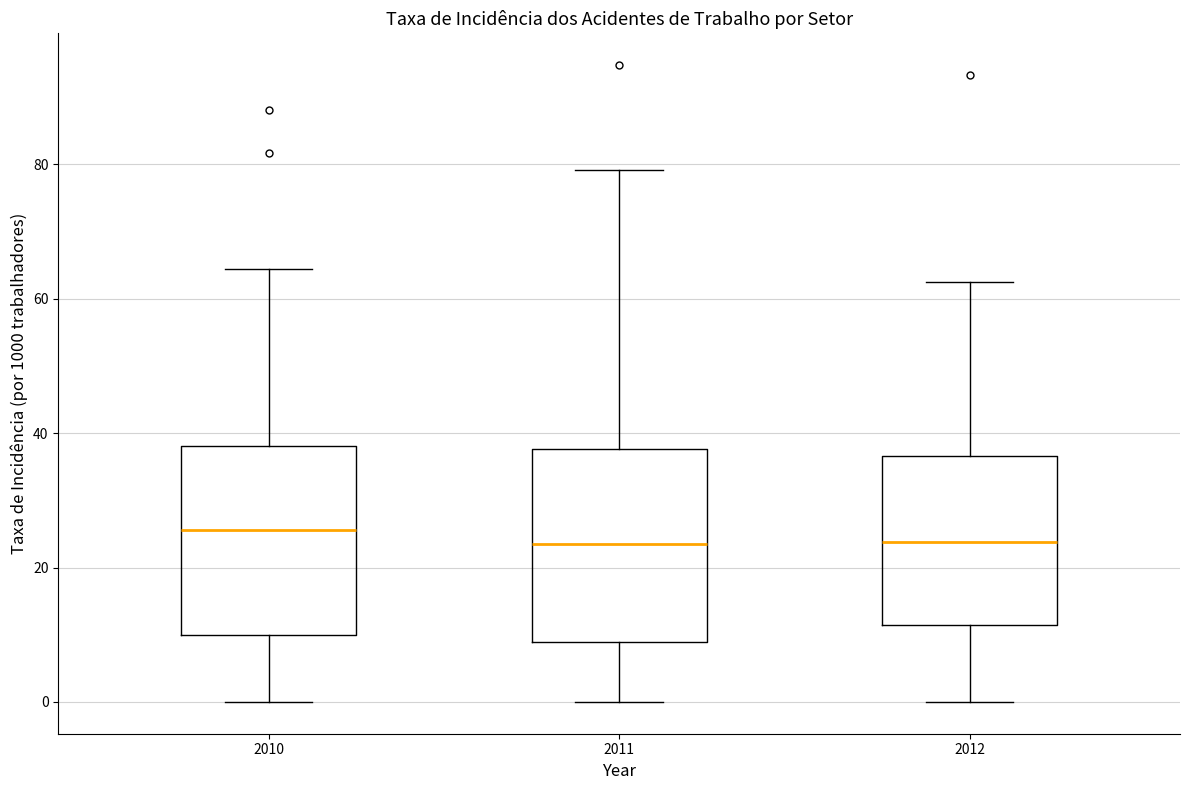

Where is the lower edge of the box at x = 2010 on the y-axis? The values are not printed on the chart, so give them approximately, as read against the axis.

10